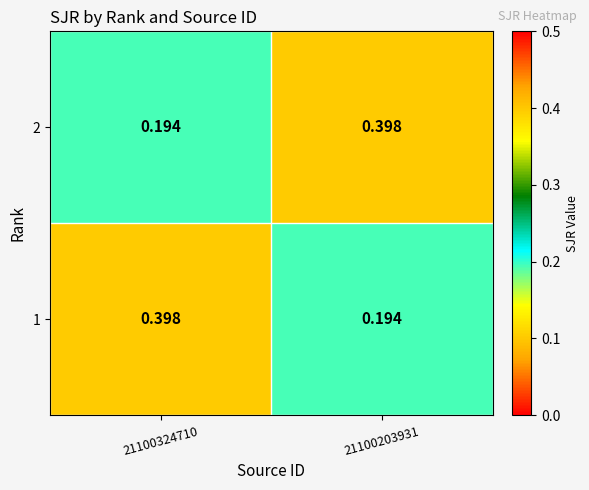

How many categories are shown in the chart?

2